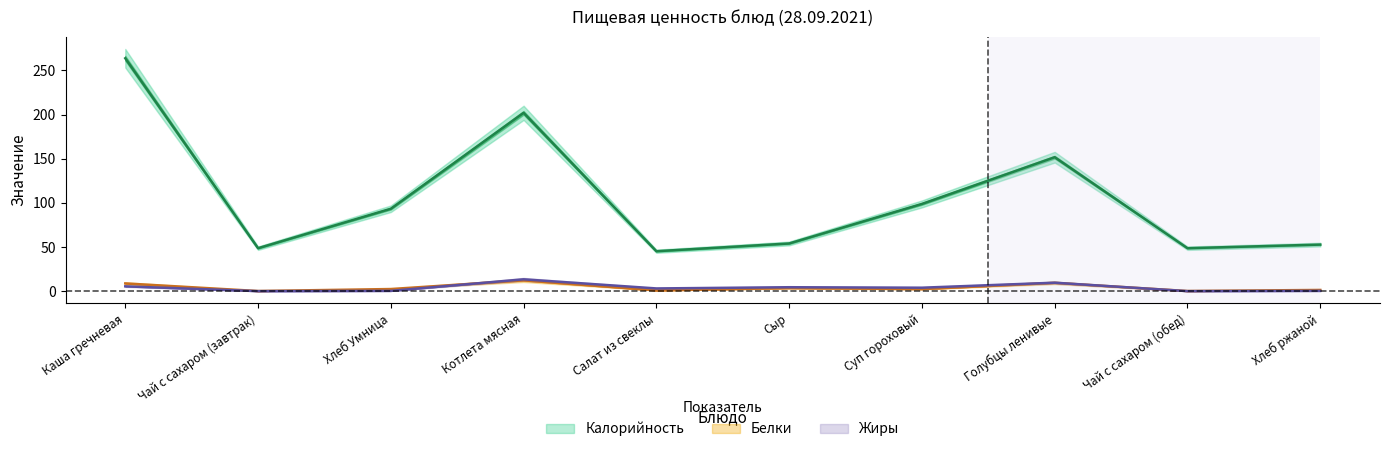

Which series changed the most between Каша гречневая and Чай с сахаром (обед)?

Калорийность